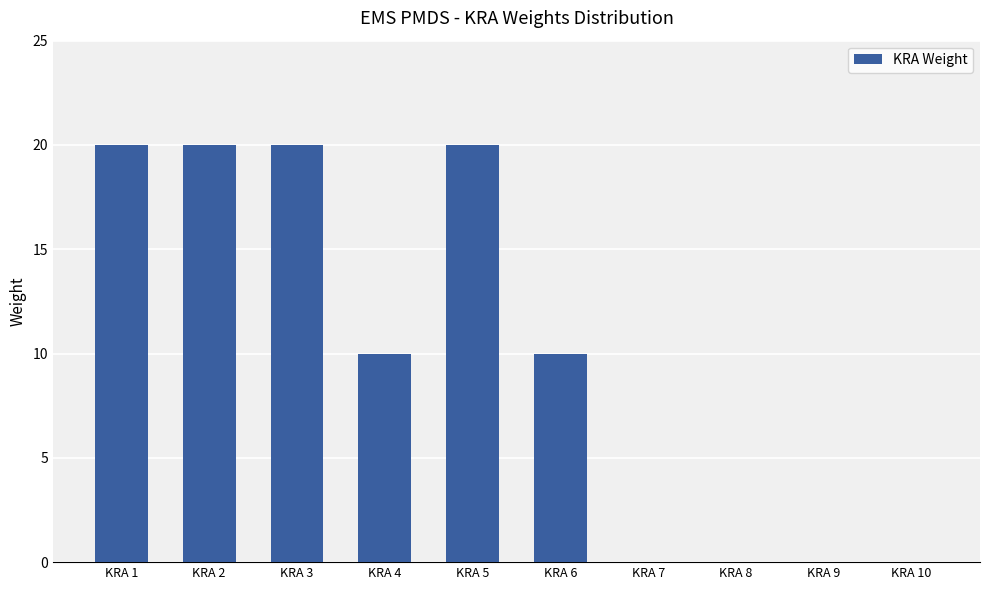

Between KRA 4 and KRA 5, which is larger?

KRA 5